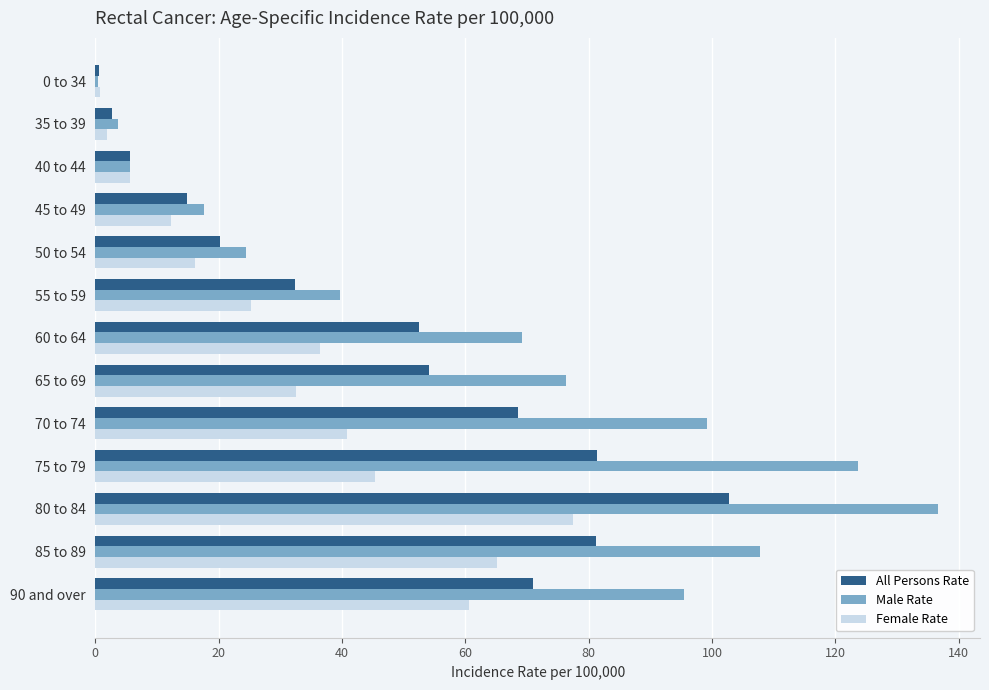

Which series has the largest total across all categories?

Male Rate